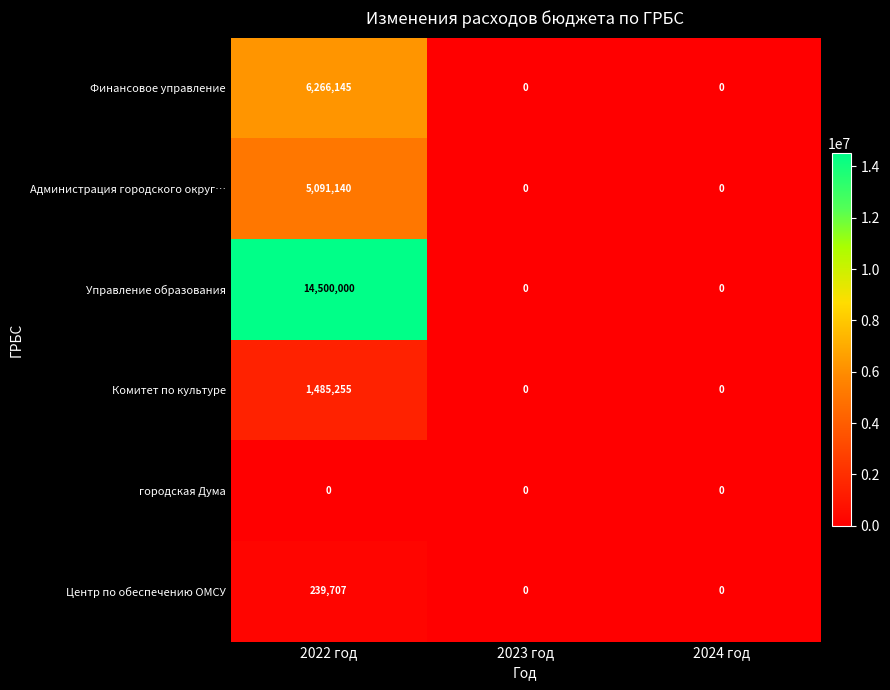

What is the difference between the maximum and minimum values in the Администрация городского округ… series?

5091140